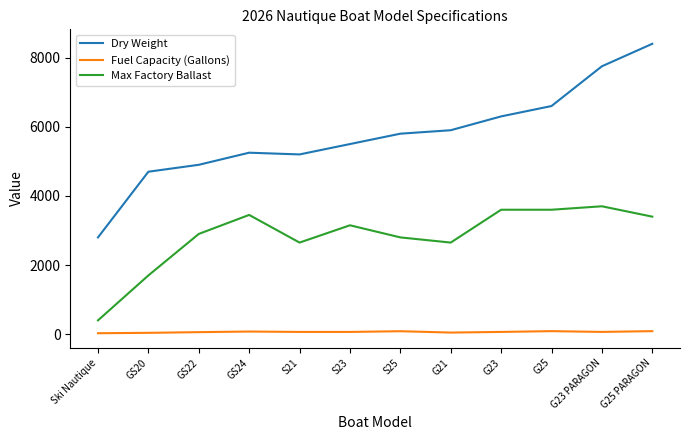

What is the difference between the Dry Weight values at GS22 and S25?

900.0